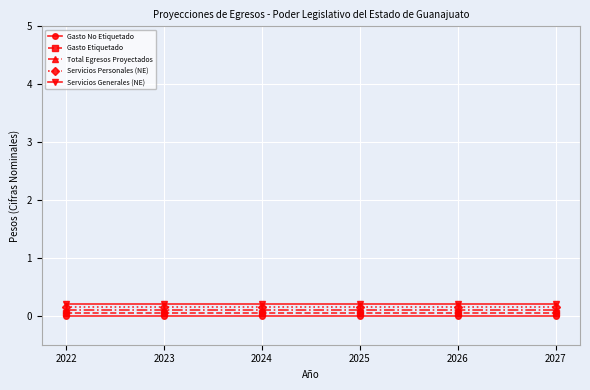

Reading right to left, list all the values displayed in this chart.

Gasto No Etiquetado: 0.0	0.0	0.0	0.0	0.0	0.0
Gasto Etiquetado: 0.1	0.1	0.1	0.1	0.1	0.1
Total Egresos Proyectados: 0.1	0.1	0.1	0.1	0.1	0.1
Servicios Personales (NE): 0.2	0.2	0.2	0.2	0.2	0.2
Servicios Generales (NE): 0.2	0.2	0.2	0.2	0.2	0.2